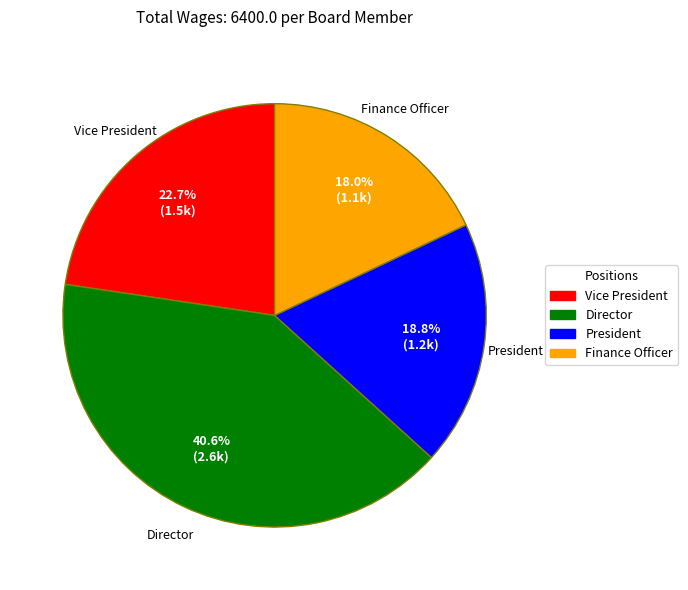

Does any single category account for the majority?

No